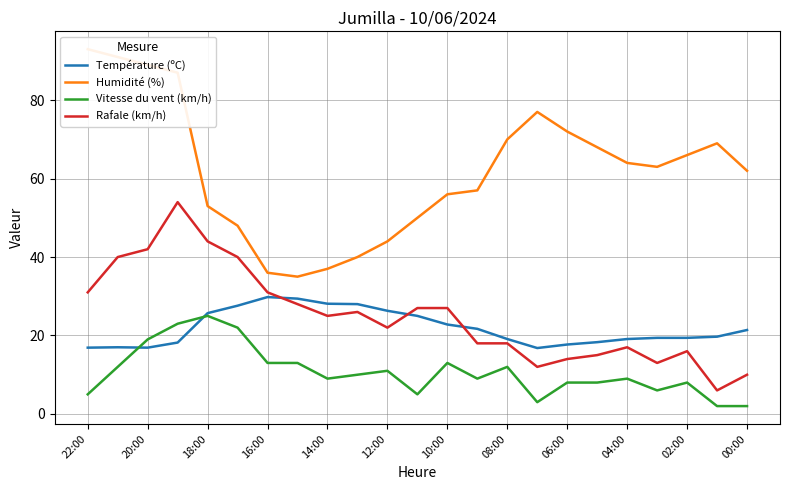

True or false: Température (ºC) has a value of 26.3 at 12:00.

True